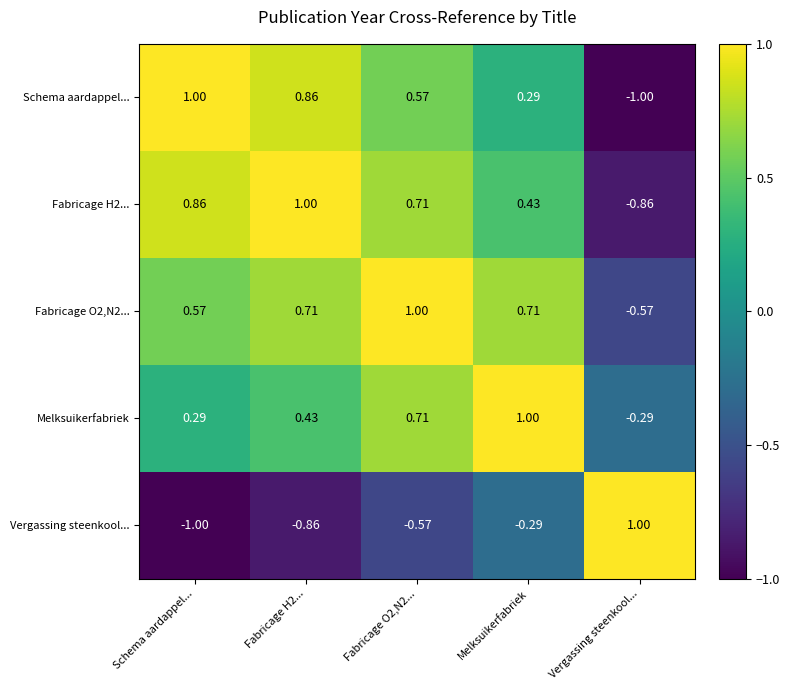

Where does the Fabricage O2,N2... series first go above 0?

Schema aardappel...